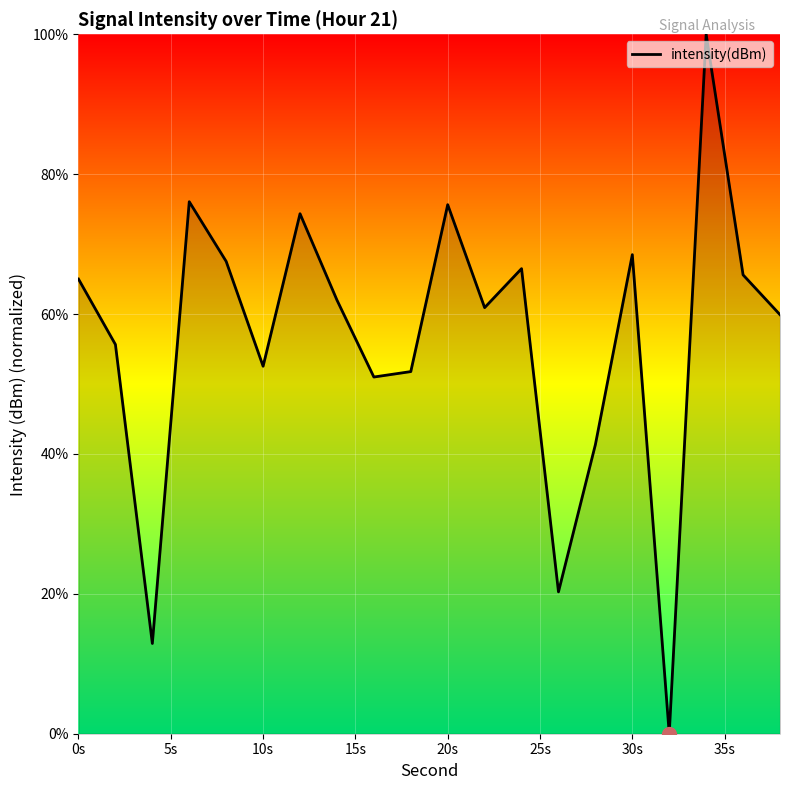

What is the difference between the maximum and minimum values?

100.0